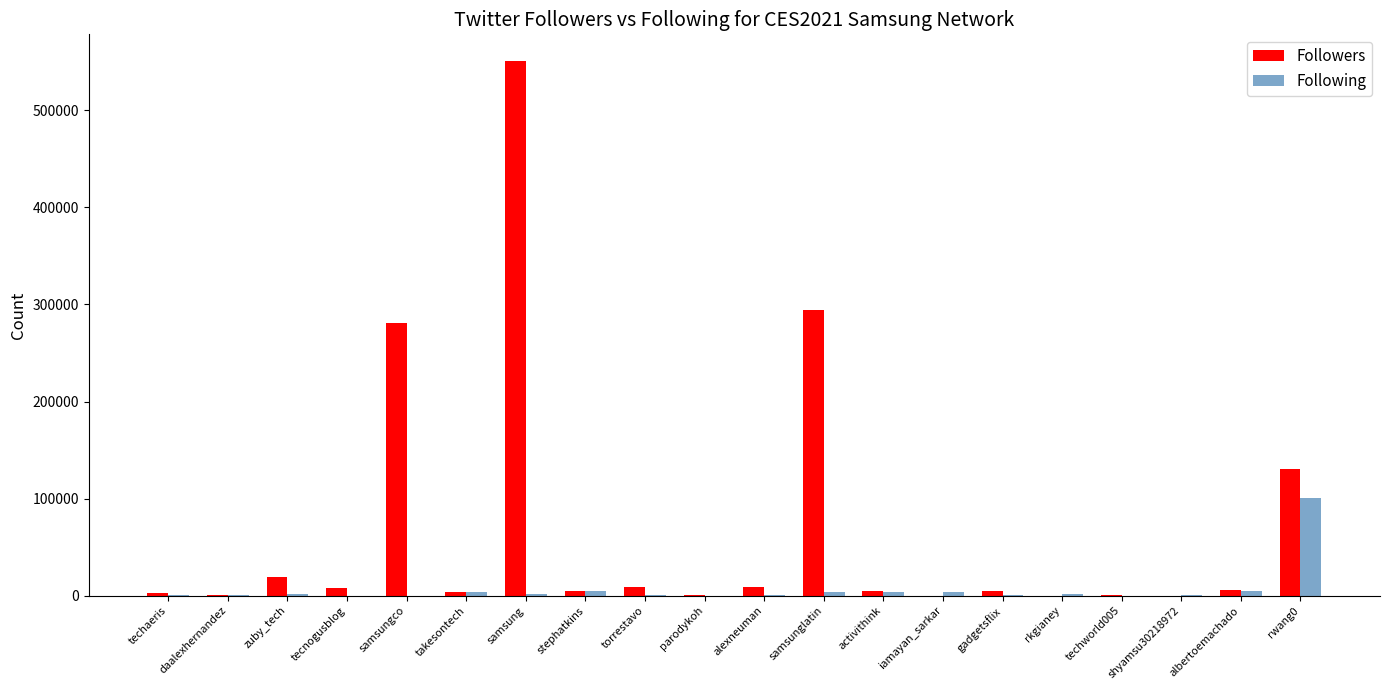

At which category is the sum across all series the highest?

samsung